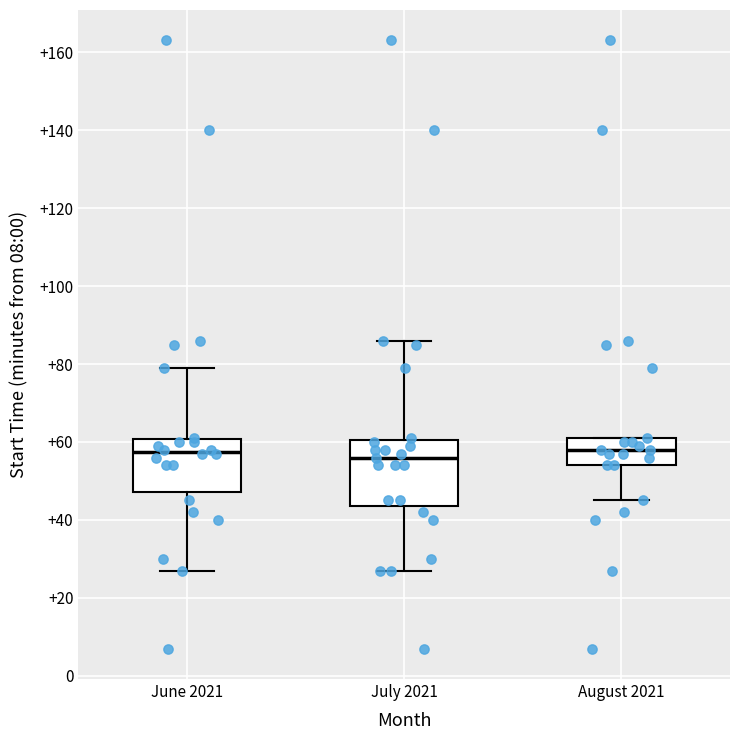

Where does the upper whisker of the box for June 2021 end on the y-axis? The values are not printed on the chart, so give them approximately, as read against the axis.

80